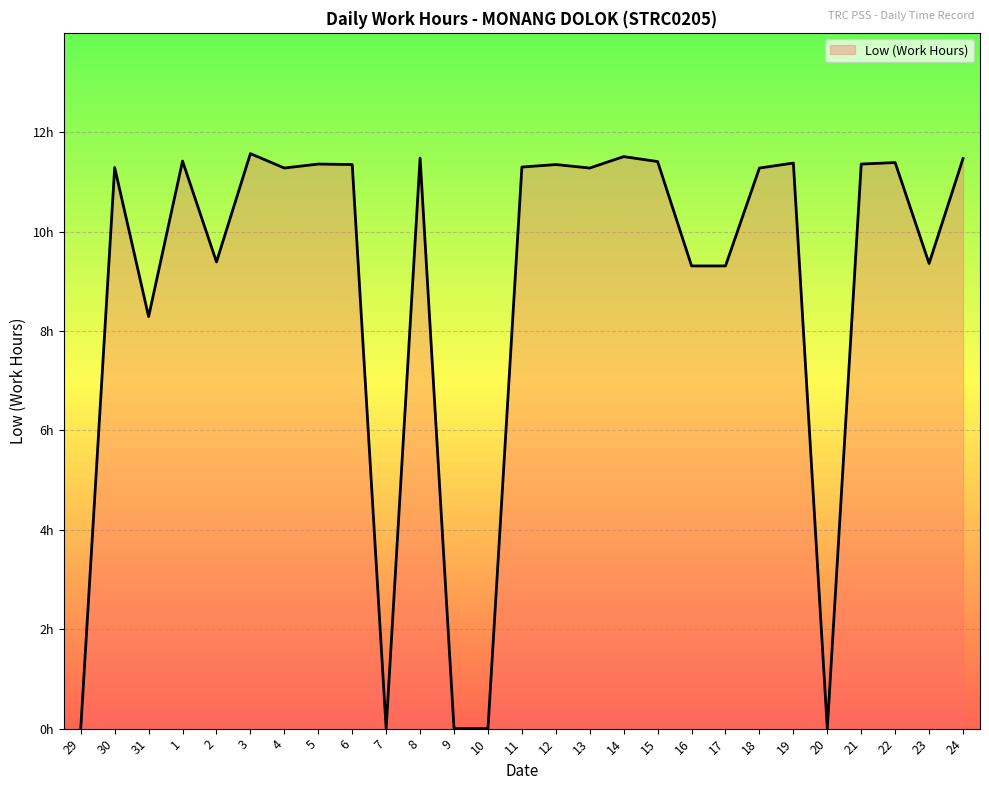

The value at 11 is 11.3. True or false?

True